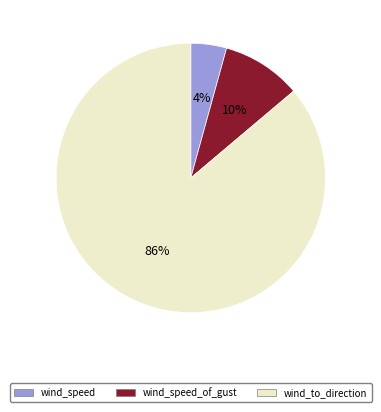

Between wind_speed_of_gust and wind_speed, which is larger?

wind_speed_of_gust